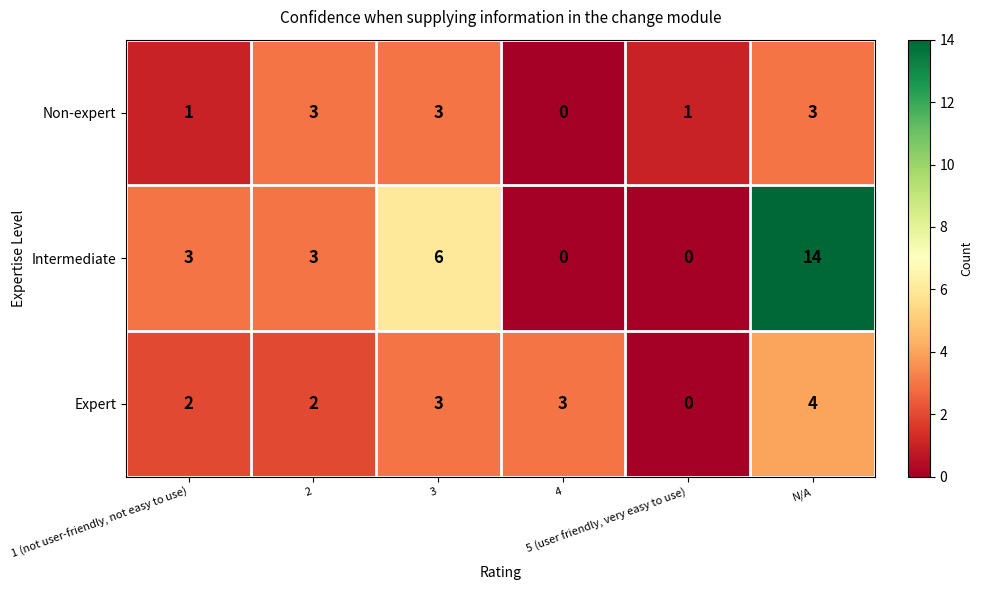

What is the total value across all series at N/A?

21